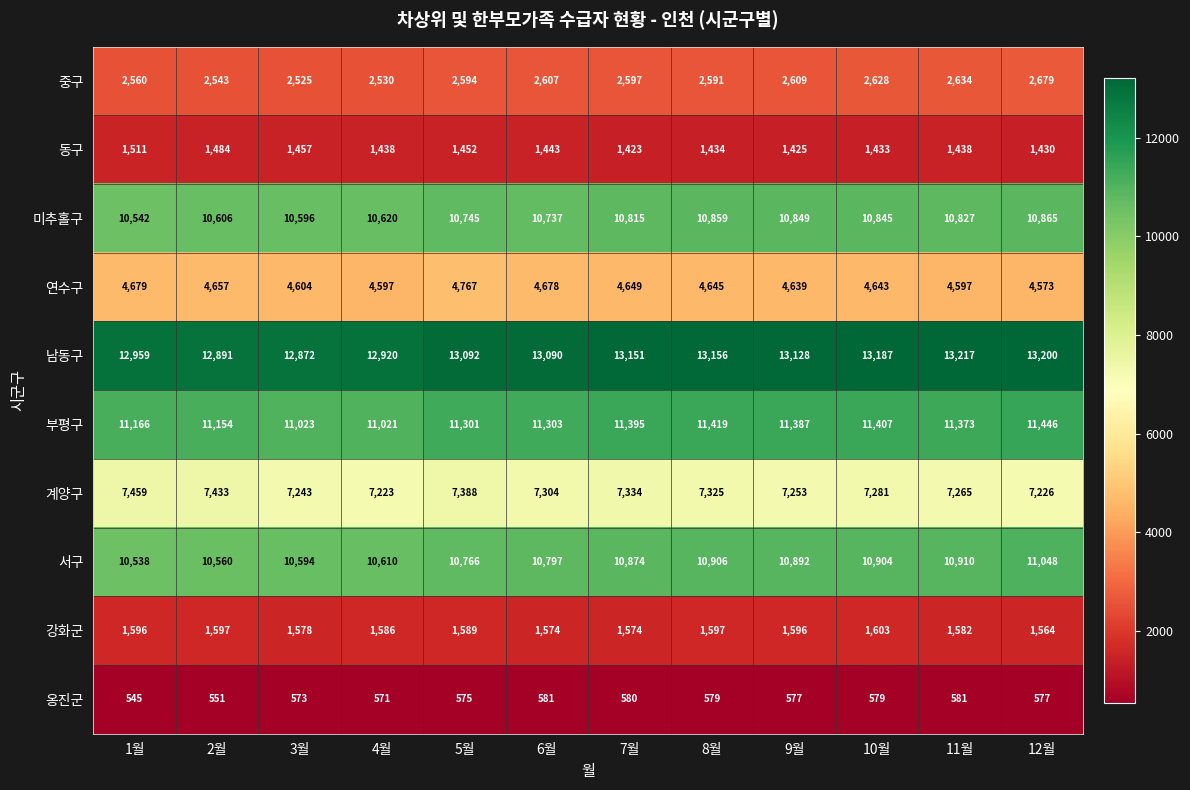

Is it true that 남동구 equals 18975 at 12월?

False